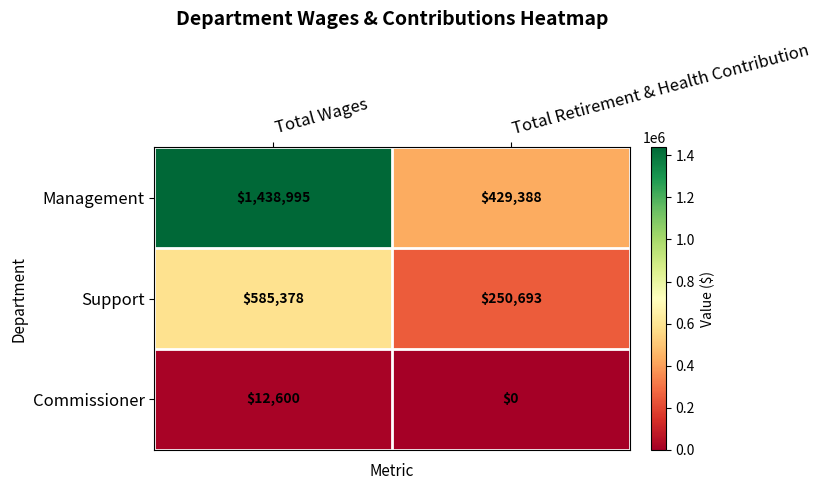

Reading right to left, what are all the values shown in this chart?

Management: 429388	1438995
Support: 250693	585378
Commissioner: 0	12600